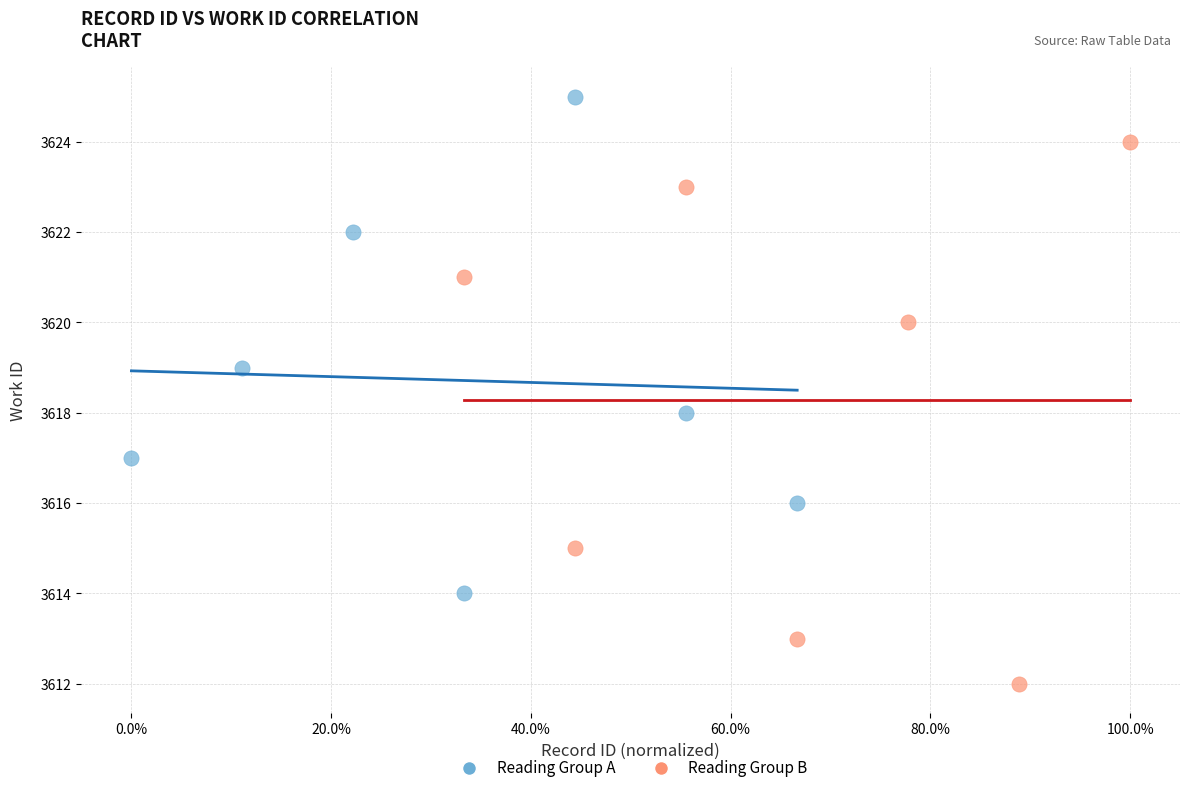

What are all the series names shown in the legend?

Reading Group A, Reading Group B